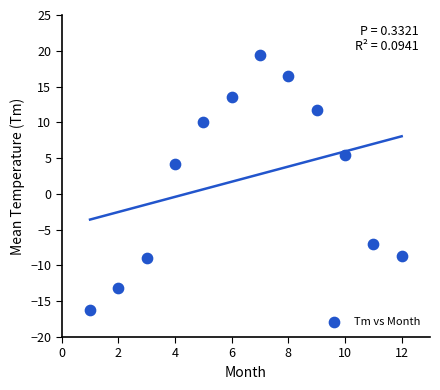

What is the range of X values (max minus min)?

11.0